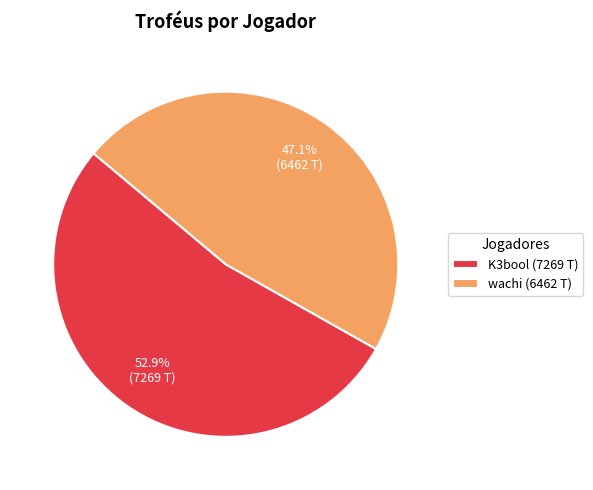

Approximately how many times larger is the value at wachi (6462 T) compared to K3bool (7269 T)?

0.9